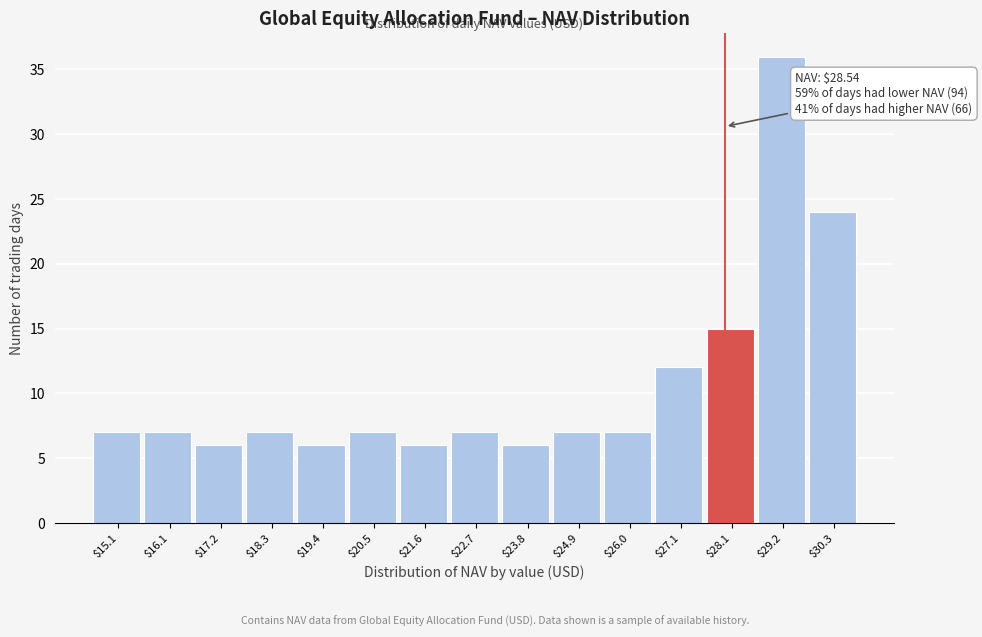

Reading right to left, transcribe all the data shown in this chart.

24	36	15	12	7	7	6	7	6	7	6	7	6	7	7